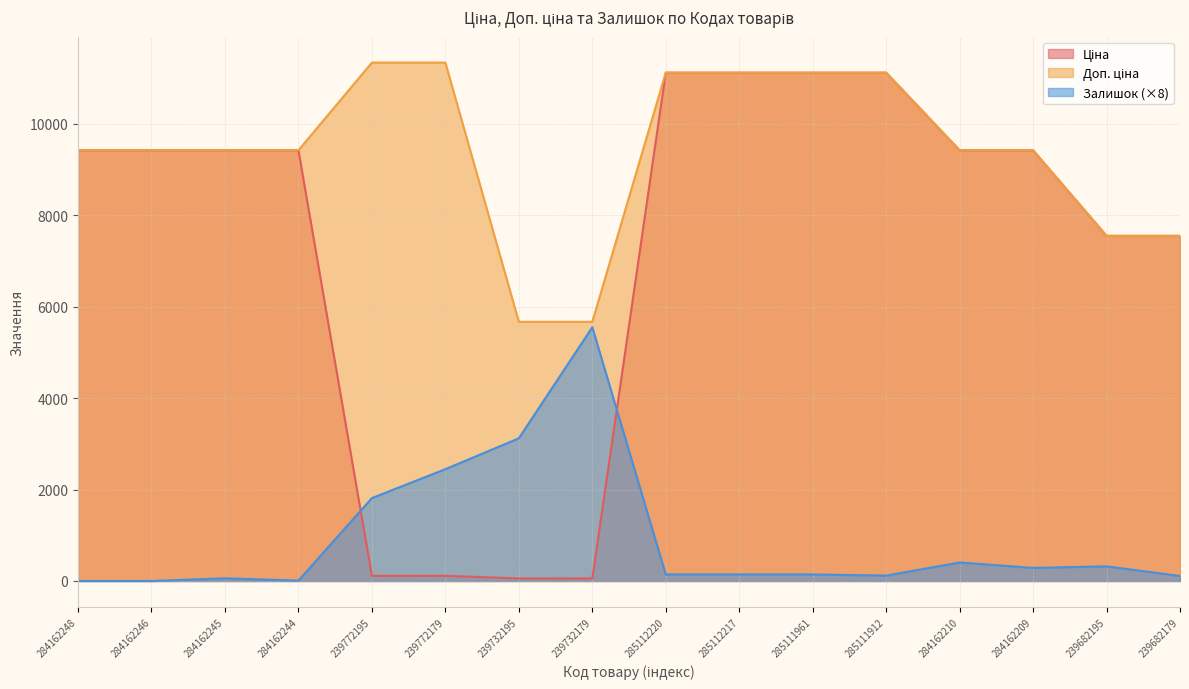

Read the Ціна value at 284162245.

9416.9